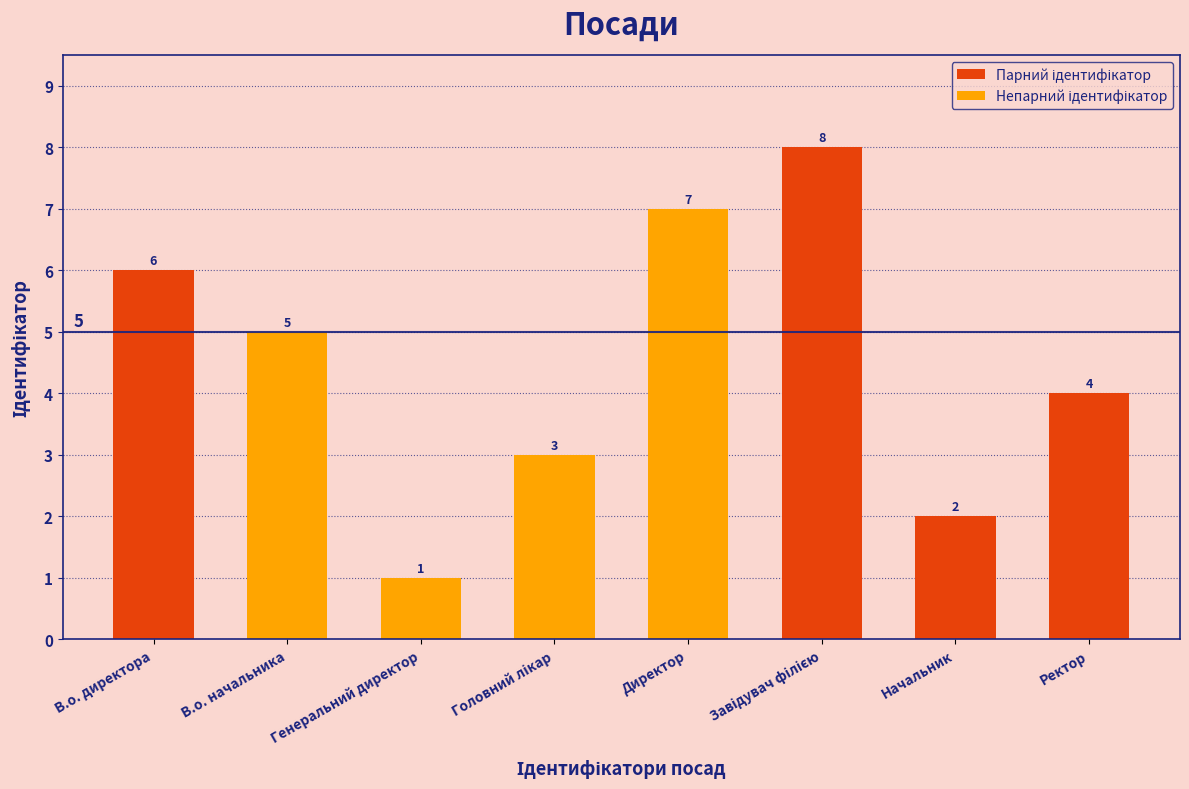

What is the label of the 2nd bar from the right?

Начальник